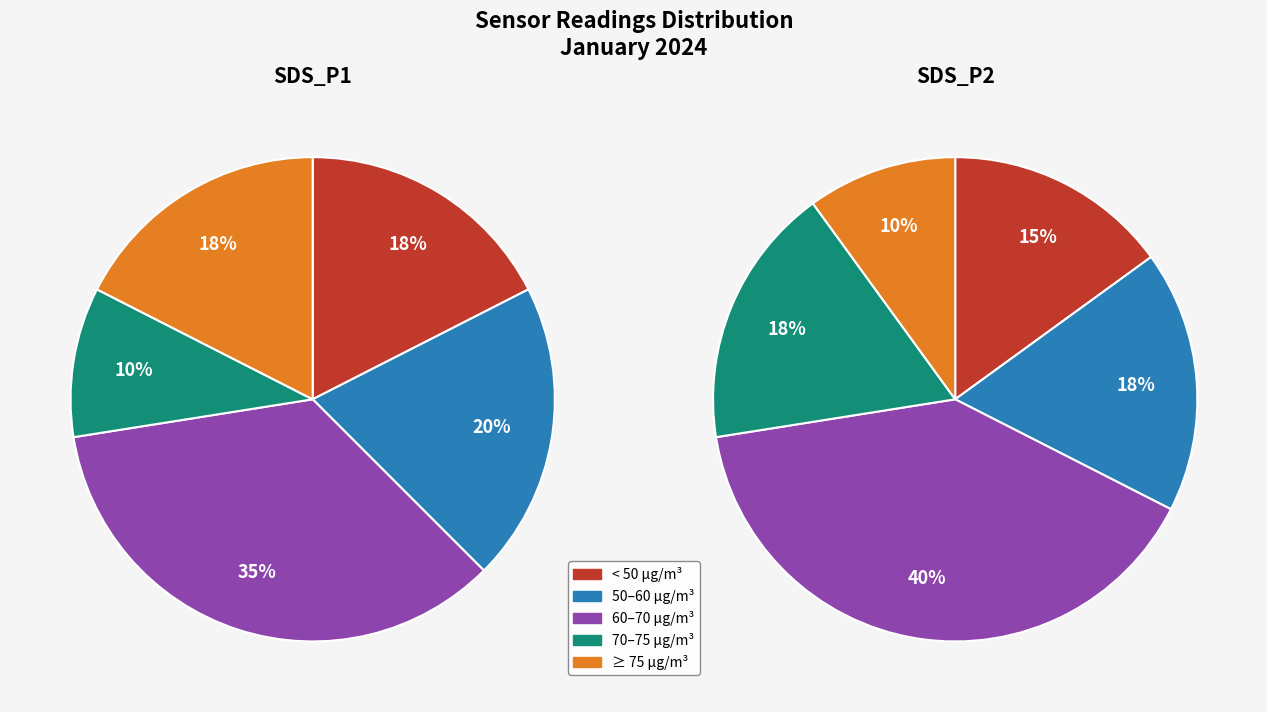

Is there any slice that represents more than half of the pie?

No